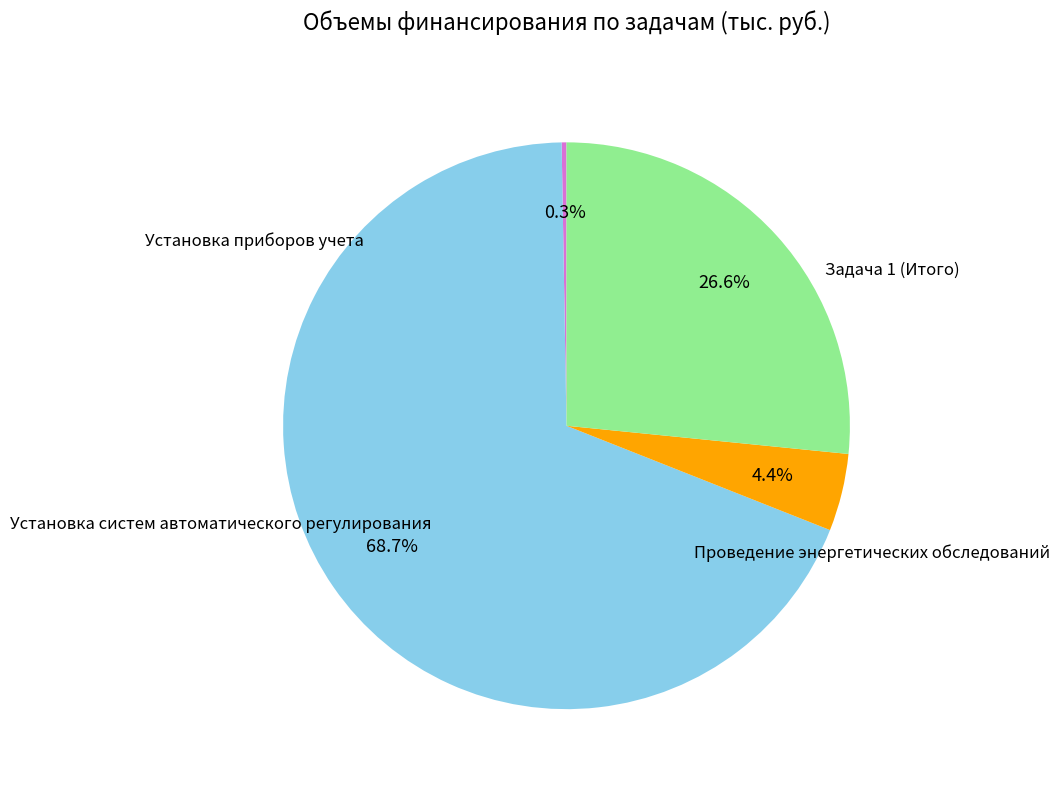

Is there a majority slice in this chart?

Yes